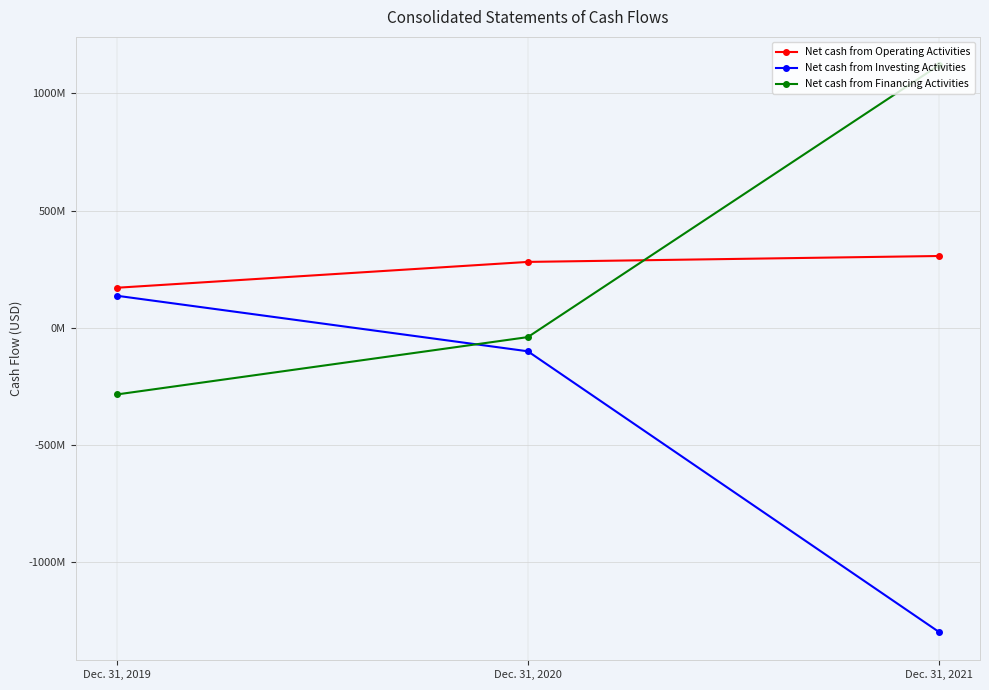

Reading left to right, transcribe all the data shown in this chart.

Net cash from Operating Activities: 170800000	281100000	306300000
Net cash from Investing Activities: 136800000	-100200000	-1297400000
Net cash from Financing Activities: -284400000	-39700000	1120200000